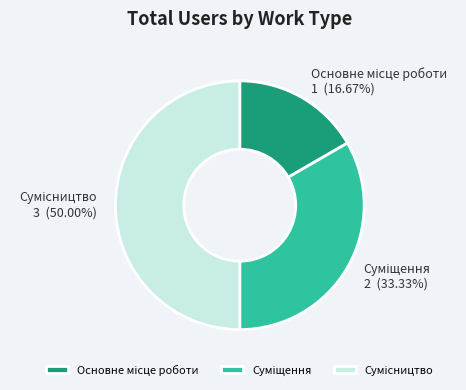

Which slice is the largest?

Сумісництво